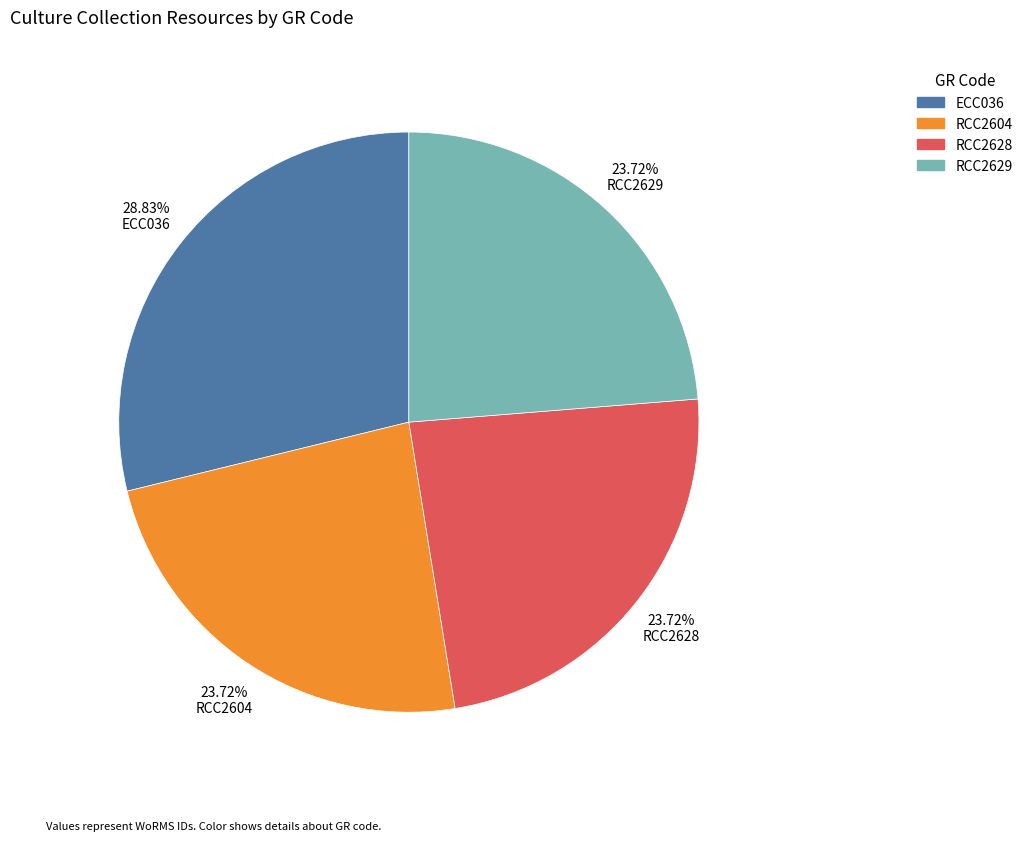

The RCC2629 slice represents 24% of the pie. True or false?

True